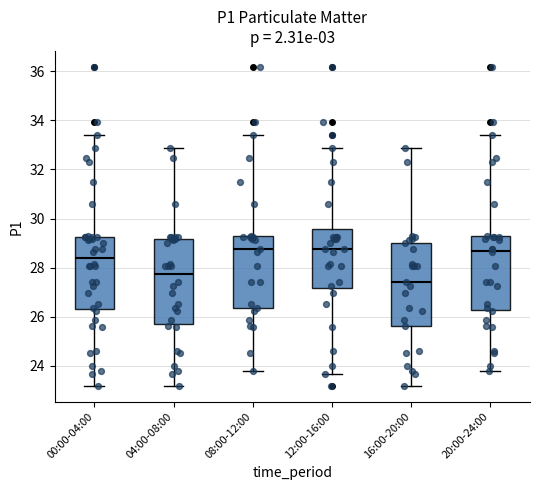

Which box has the lowest median line?

16:00-20:00